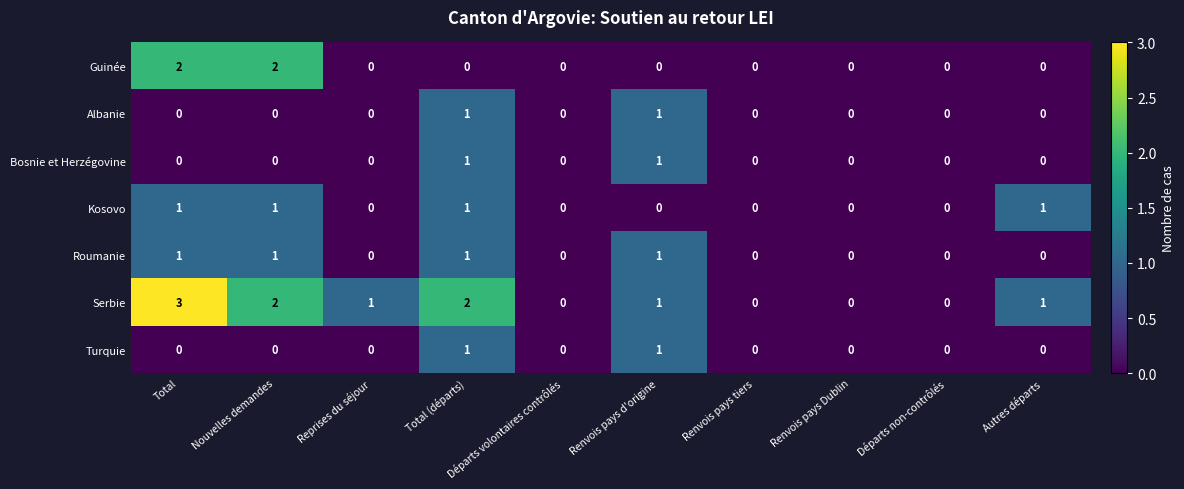

How many Serbie values are between 0 and 2?

9